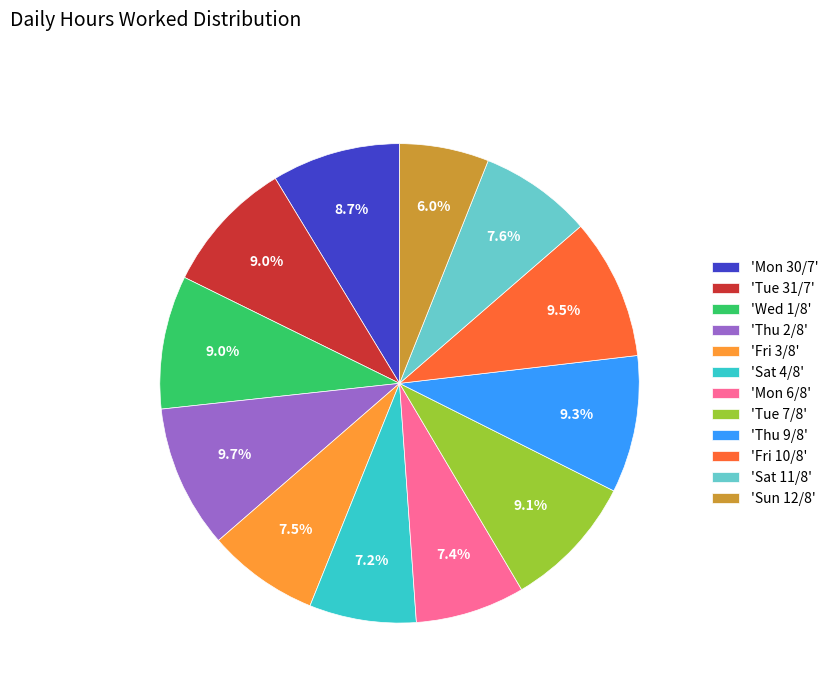

What percentage is NOT represented by 'Tue 7/8'?

90.9%